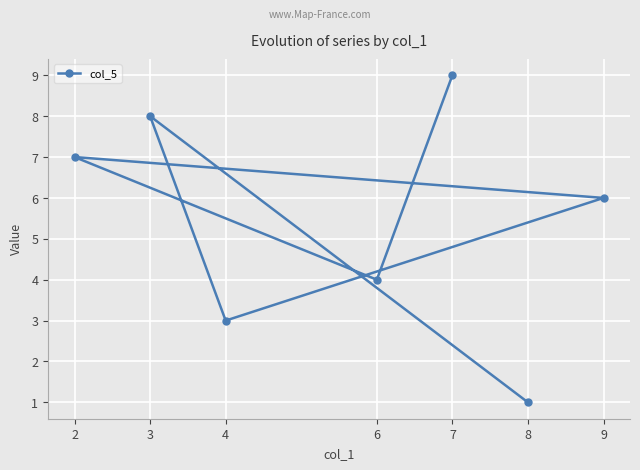

Reading left to right, what are all the values shown in this chart?

2=7	3=8	4=3	6=4	7=9	8=1	9=6